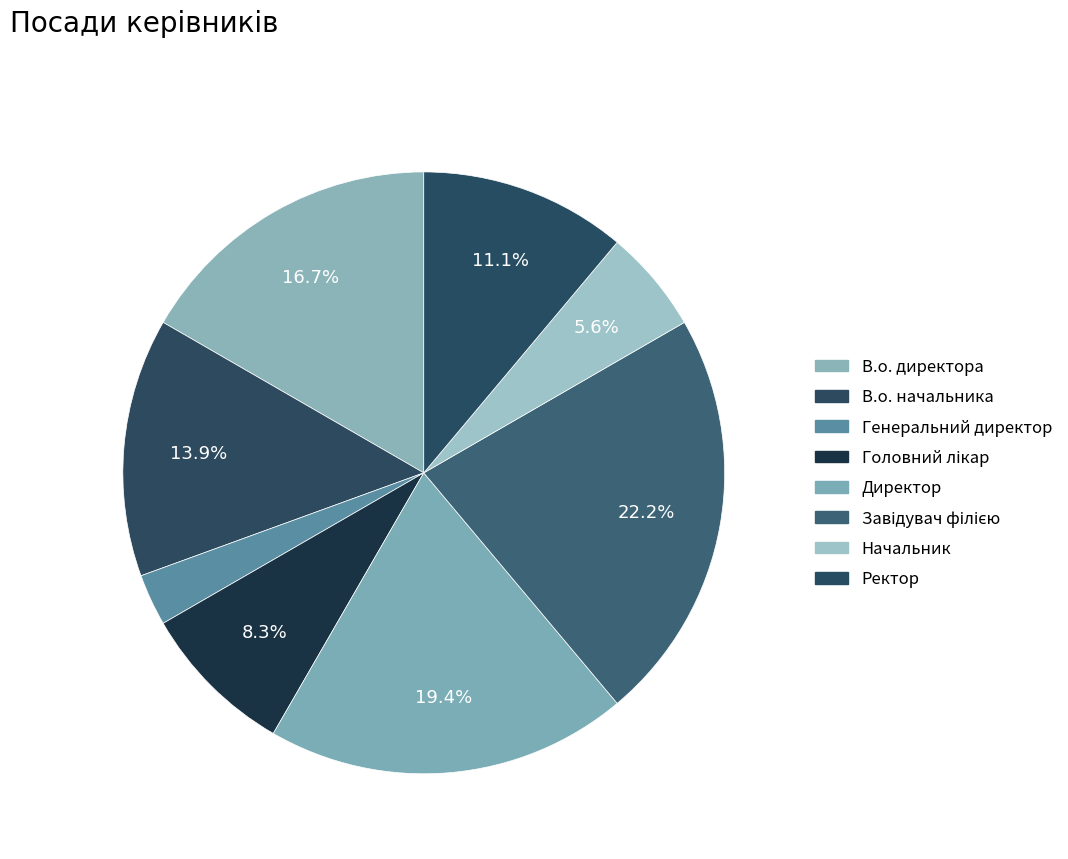

Rank the categories by value from lowest to highest.

Генеральний директор, Начальник, Головний лікар, Ректор, В.о. начальника, В.о. директора, Директор, Завідувач філією